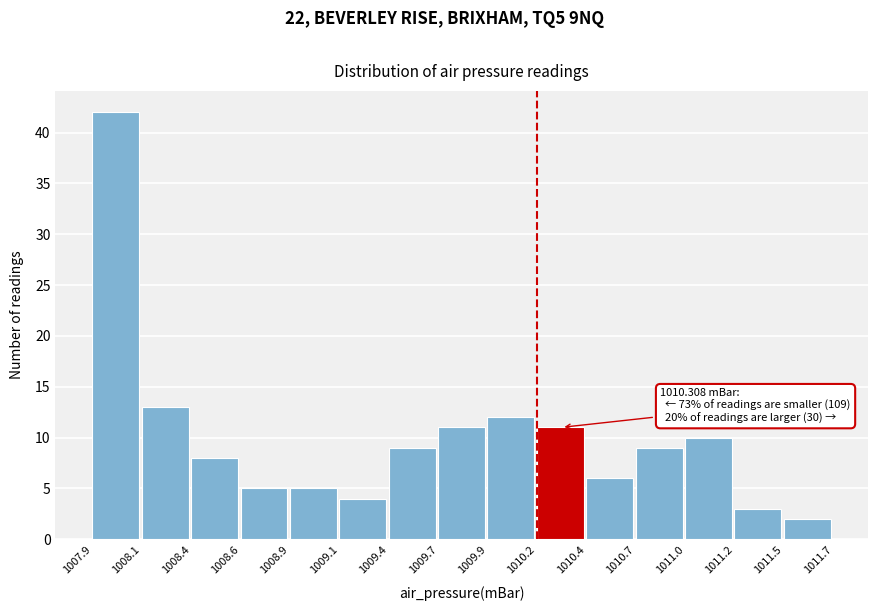

Reading left to right, transcribe all the data shown in this chart.

1007.9=42	1008.1=13	1008.4=8	1008.6=5	1008.9=5	1009.1=4	1009.4=9	1009.7=11	1009.9=12	1010.2=11	1010.4=6	1010.7=9	1011.0=10	1011.2=3	1011.5=2